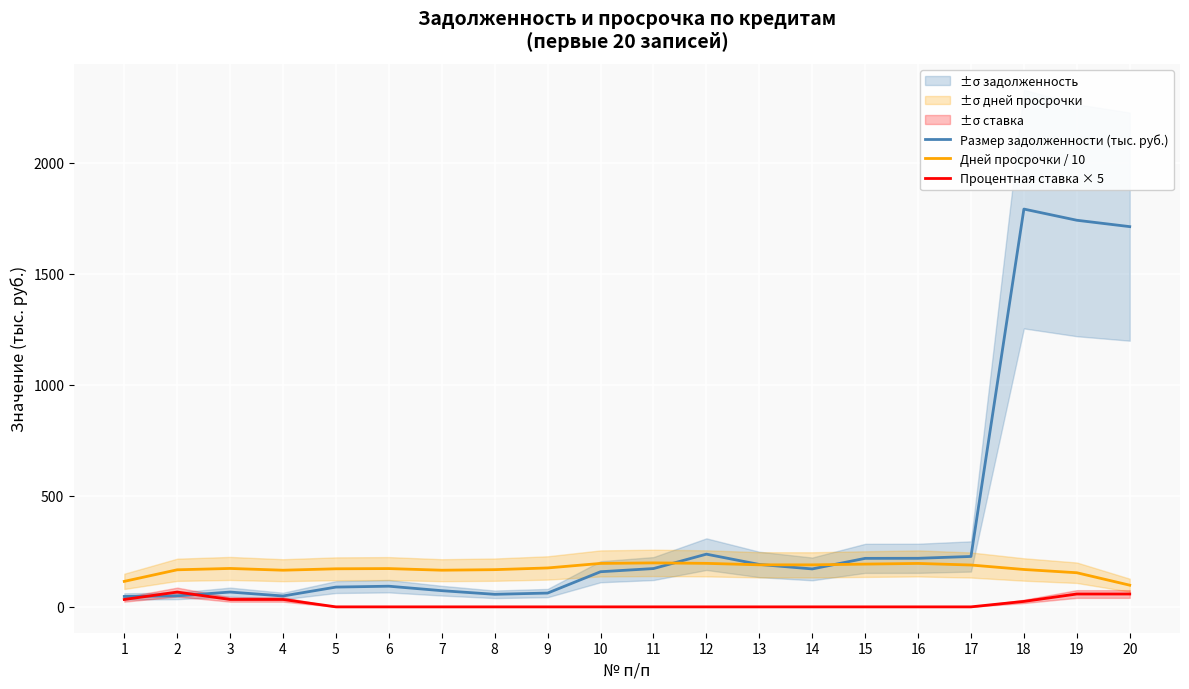

Reading right to left, transcribe all the data shown in this chart.

Размер задолженности (тыс. руб.): 20=1713.0	19=1741.7	18=1792.1	17=227.1	16=218.8	15=218.5	14=170.9	13=191.1	12=237.4	11=172.5	10=158.3	9=62.2	8=56.6	7=72.9	6=93.1	5=89.1	4=49.0	3=66.7	2=49.6	1=47.0
Дней просрочки / 10: 20=97.7	19=153.7	18=168.4	17=188.5	16=195.6	15=192.6	14=189.2	13=189.4	12=196.0	11=198.1	10=195.7	9=175.3	8=167.6	7=165.2	6=172.5	5=171.5	4=165.1	3=173.1	2=167.0	1=114.9
Процентная ставка × 5: 20=57.9	19=57.9	18=24.6	17=0.0	16=0.0	15=0.0	14=0.0	13=0.0	12=0.0	11=0.0	10=0.0	9=0.0	8=0.0	7=0.0	6=0.0	5=0.0	4=33.3	3=33.3	2=66.7	1=33.3